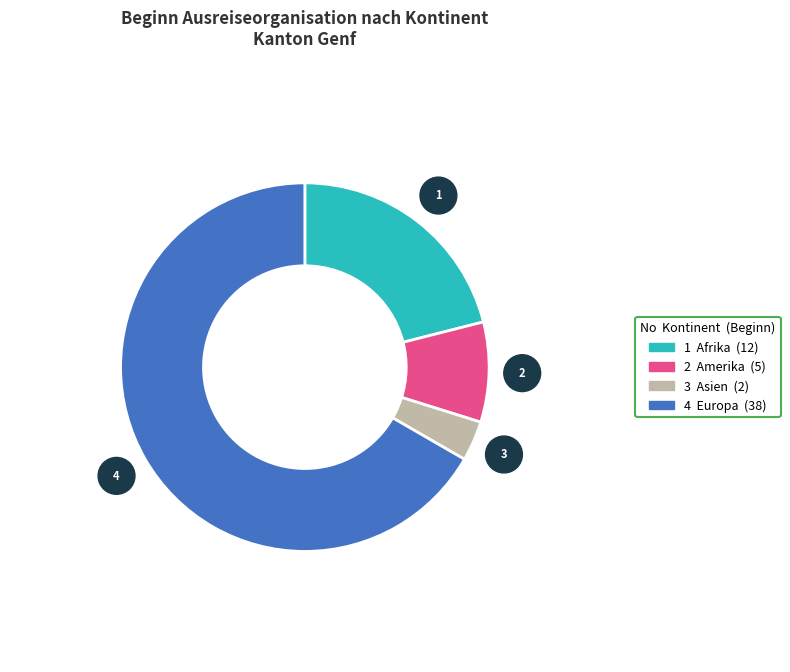

Does any single category account for the majority?

Yes